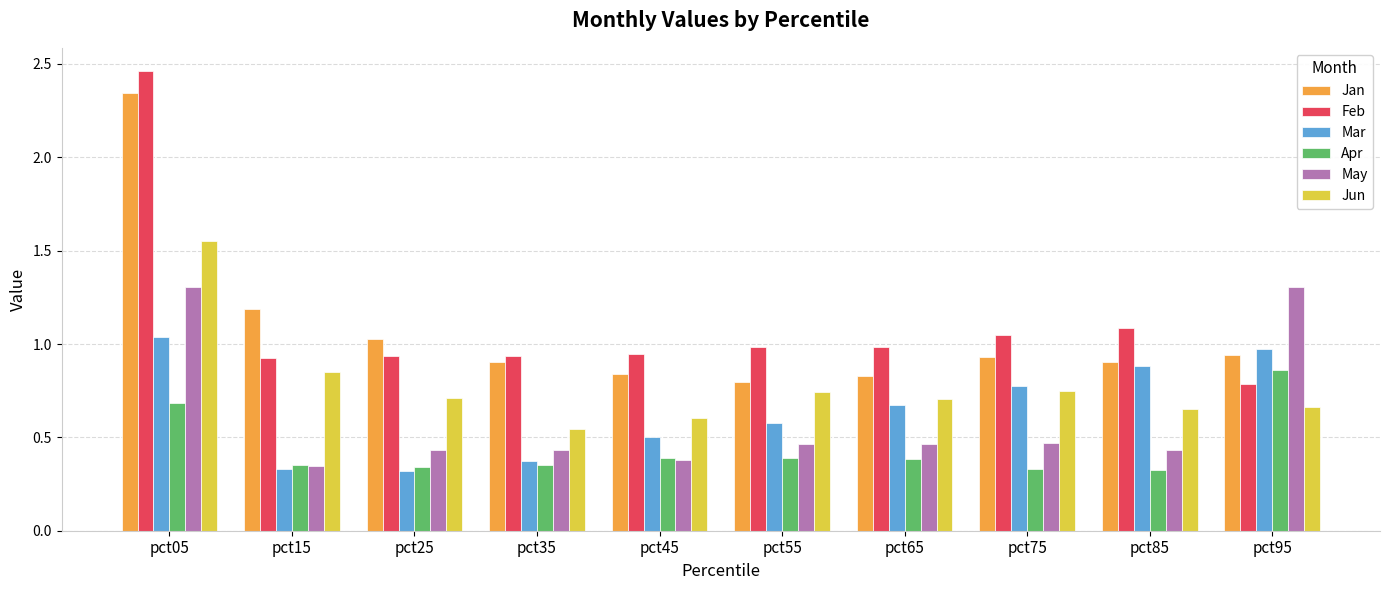

Between pct05 and pct45, which series saw the biggest shift?

Feb